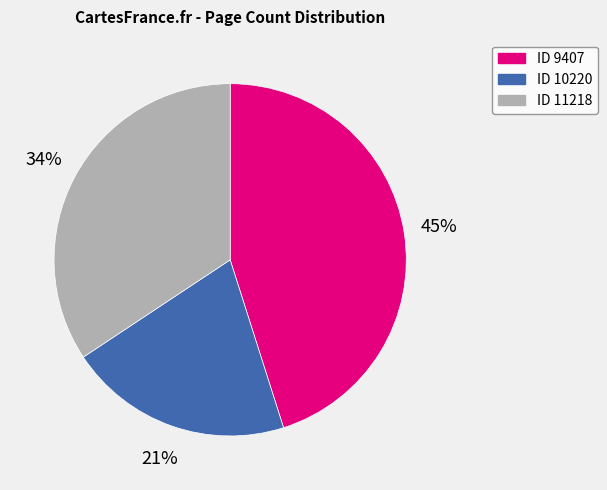

Is there a majority slice in this chart?

No